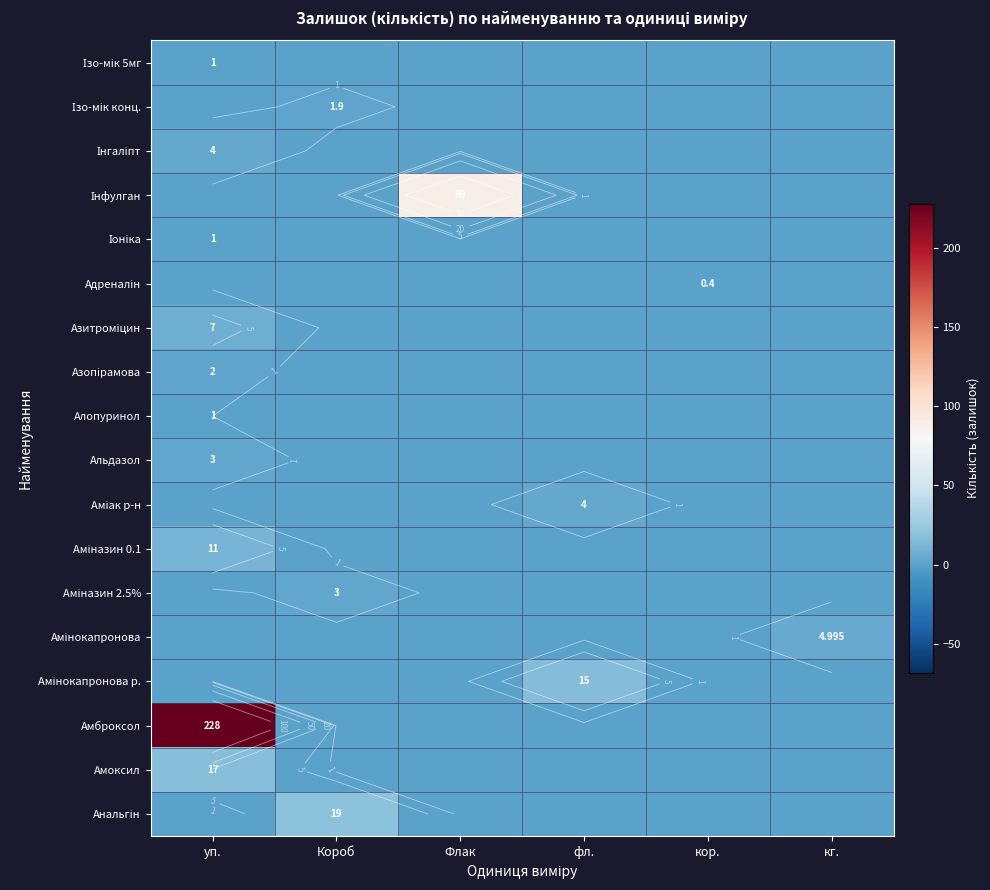

What is the difference between the maximum and minimum values in the Амоксил series?

17.0